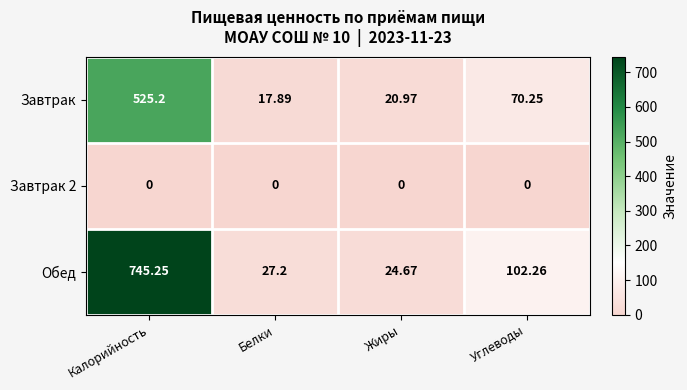

At which category is the sum across all series the highest?

Калорийность